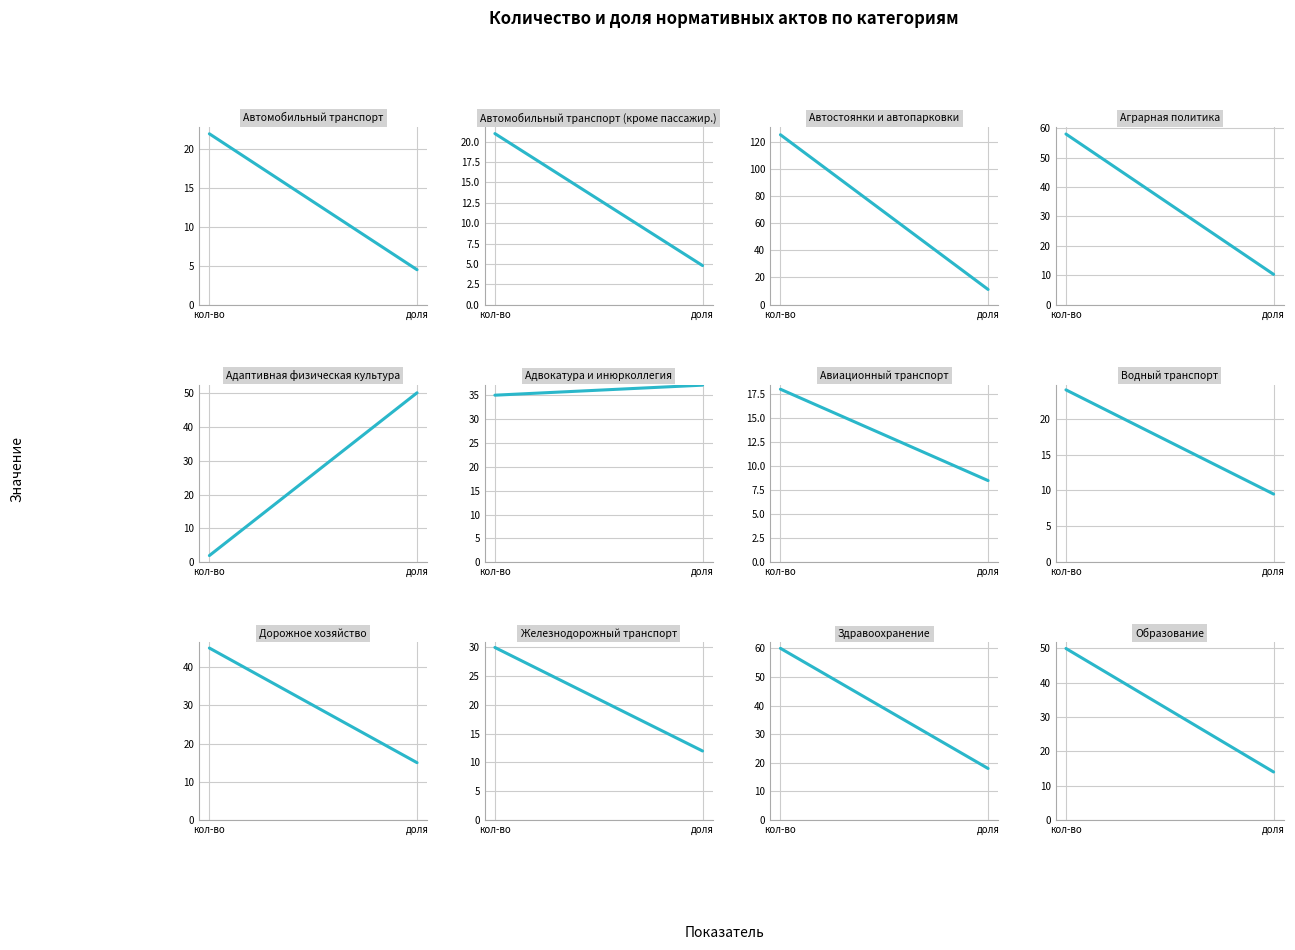

The value of кол-во at 10 is 60.0. True or false?

True